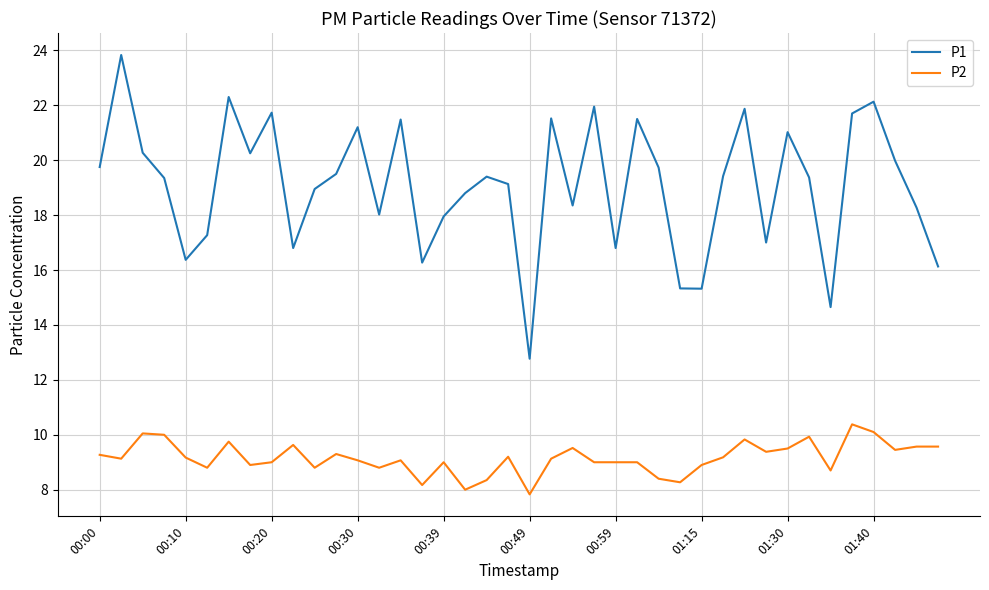

Which series has the largest range (max minus min)?

P1